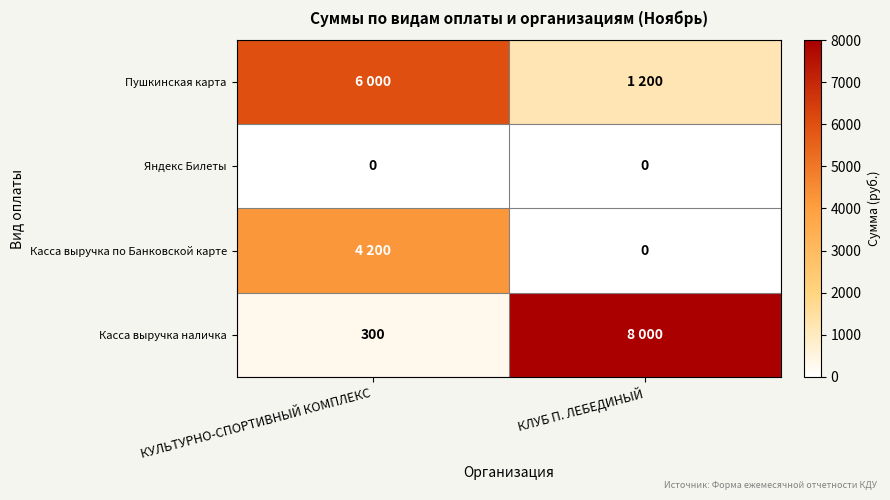

Which category has the highest value across all series?

КЛУБ П. ЛЕБЕДИНЫЙ